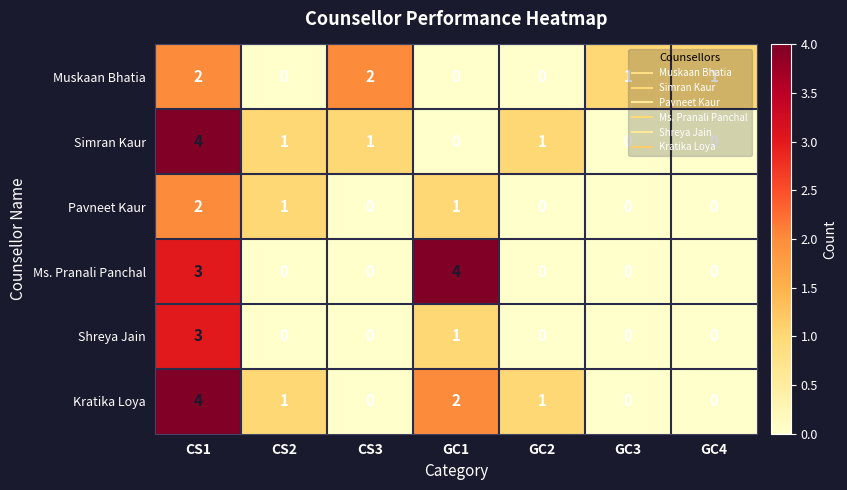

Which series has the largest total across all categories?

Kratika Loya